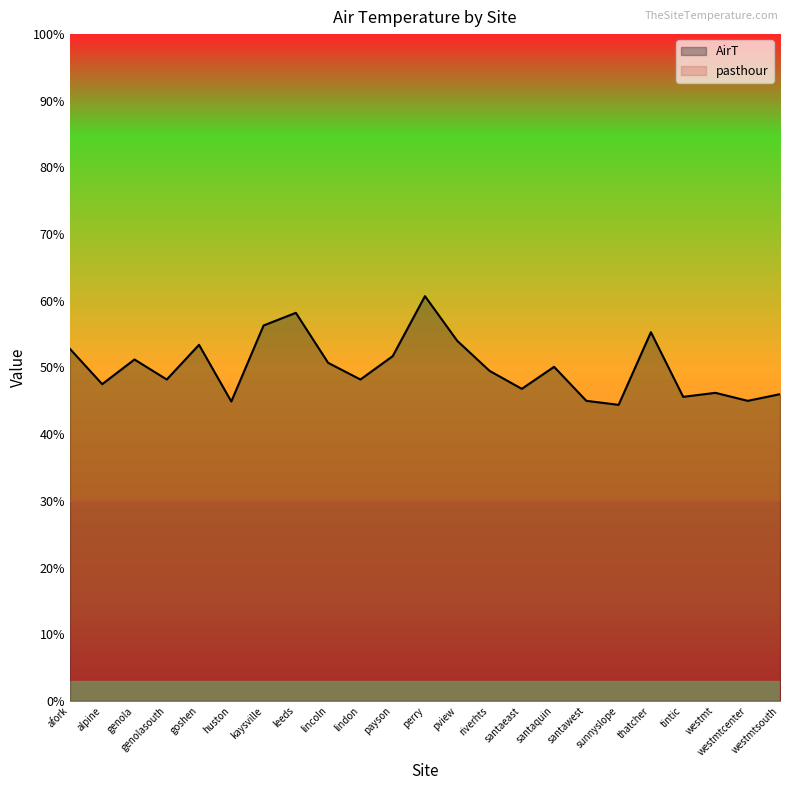

What is the sum of all values?

1151.7